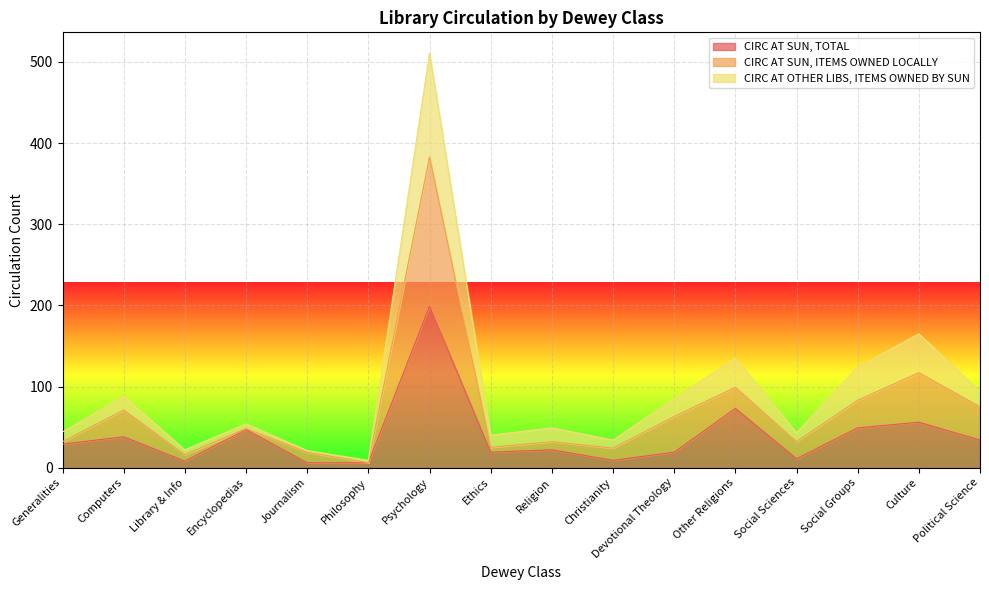

What is the value of the CIRC AT SUN, TOTAL point at the 4th from the left?

47